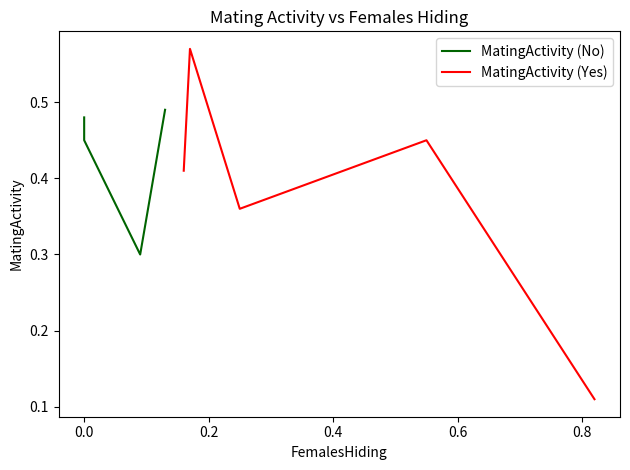

What is the maximum value for MatingActivity (No)?

0.5